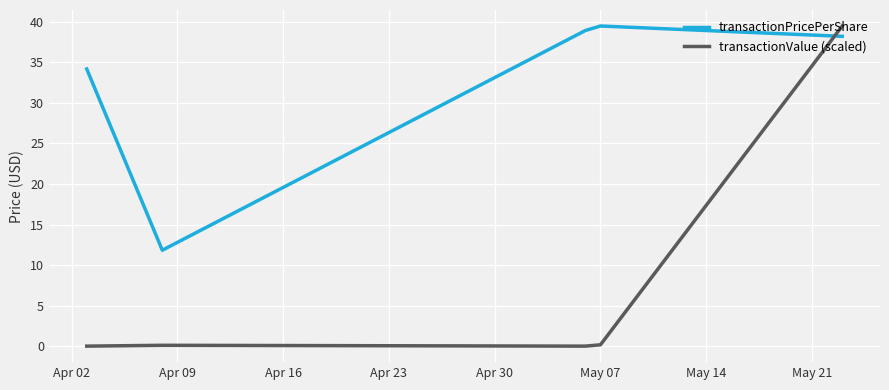

Which series has the widest spread of values?

transactionValue (scaled)